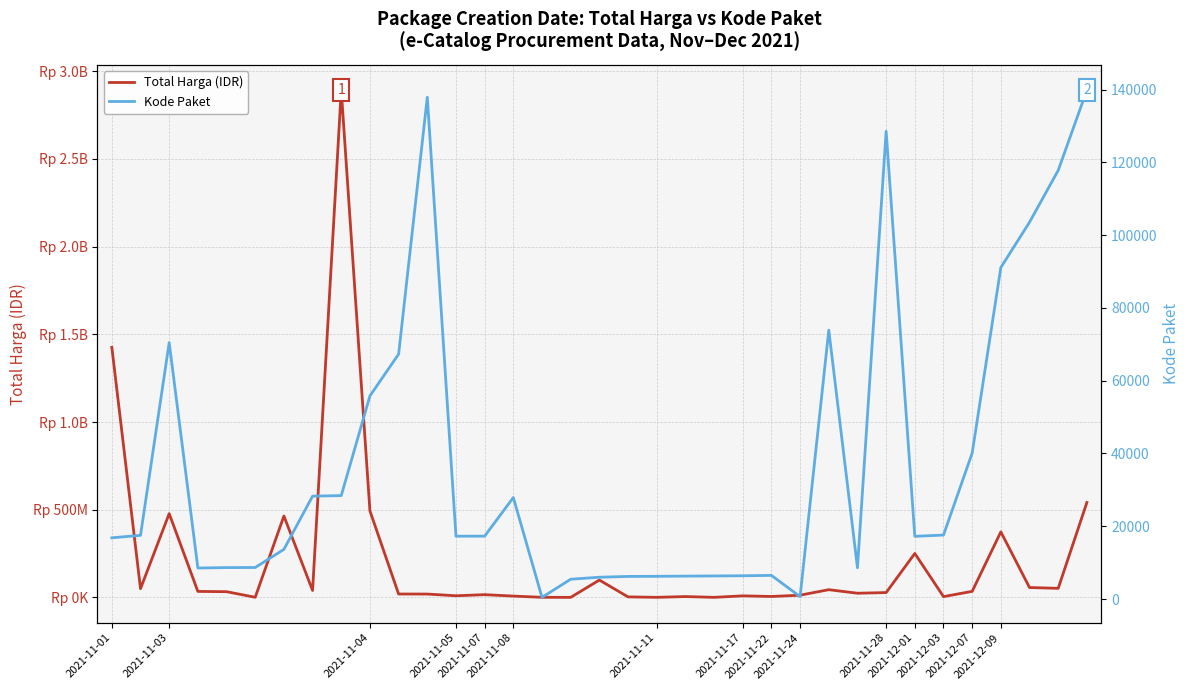

How many values in the Kode Paket series are below 17272?

17